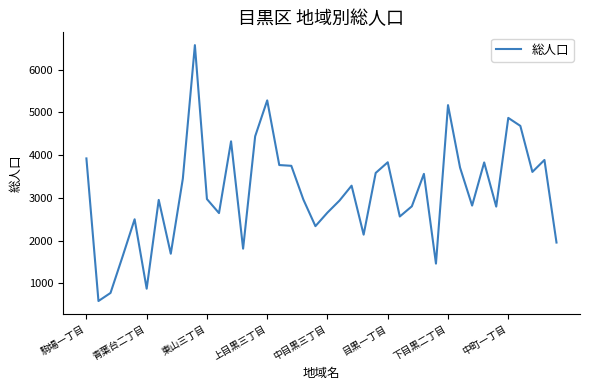

What is the smallest value displayed?

583